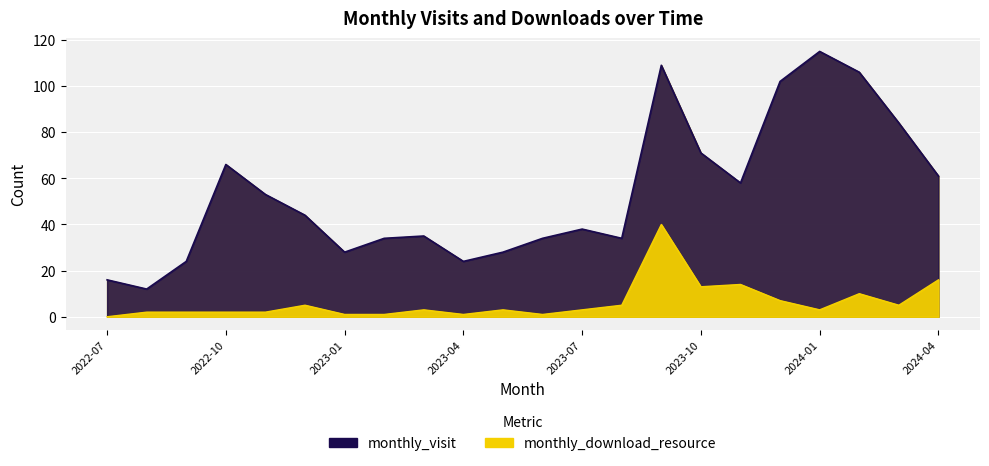

How many distinct data groups are displayed?

2